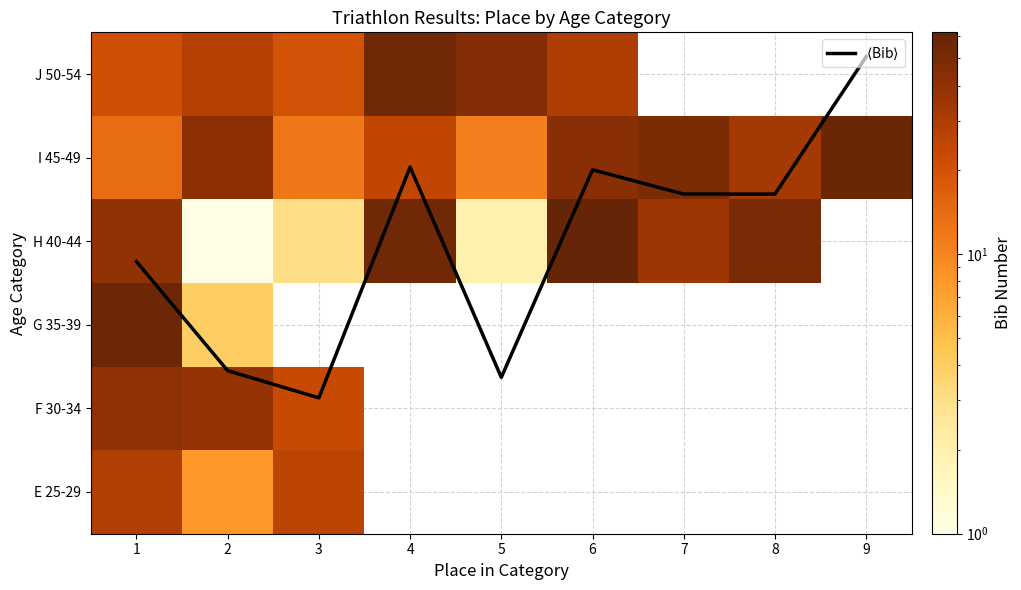

At which category is the sum across all series the highest?

1